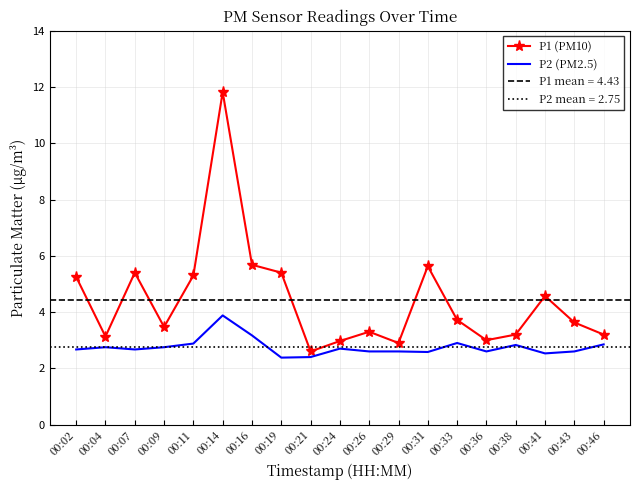

How many lines are shown in the chart?

2